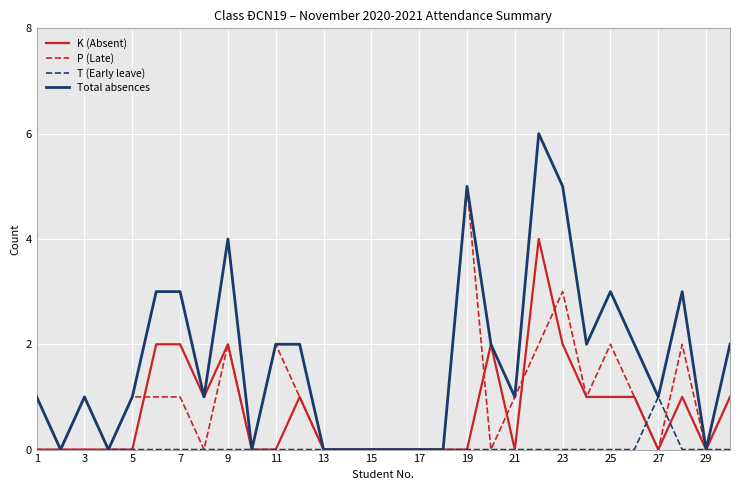

How many K (Absent) values are between 0 and 1?

24